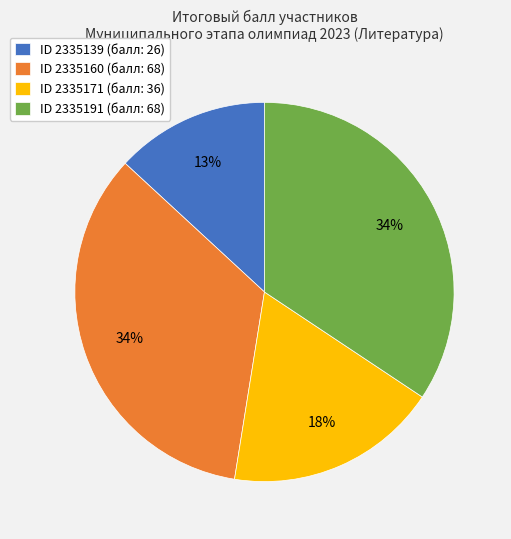

To the nearest percent, what is the average slice percentage?

25%